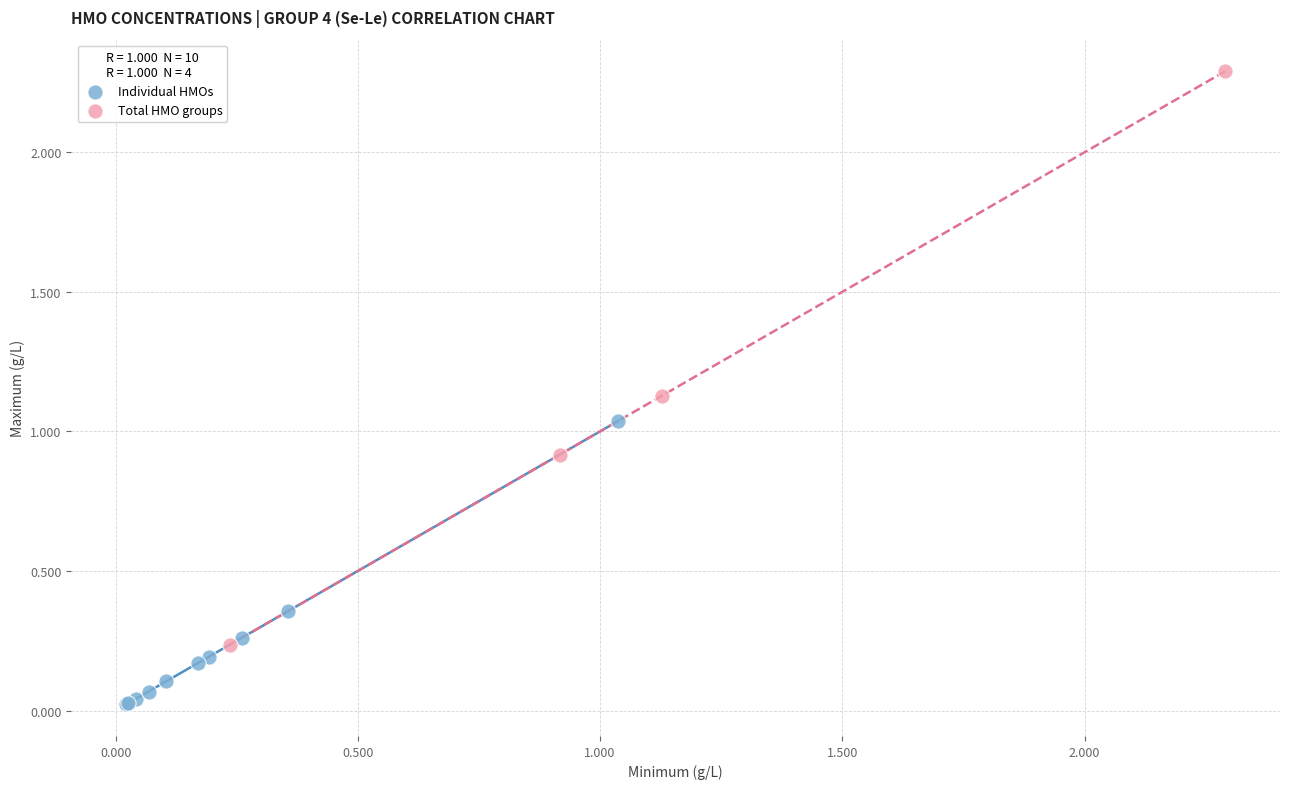

Which series contains the highest Y value?

Total HMO groups